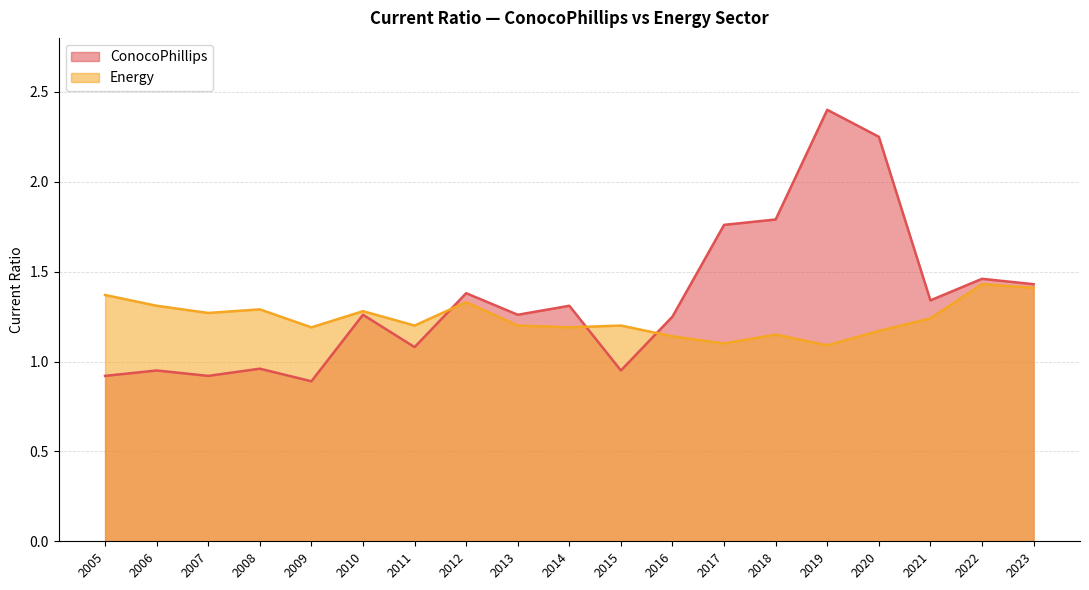

Is the value of ConocoPhillips at 2011 greater than the value of Energy at 2020?

No